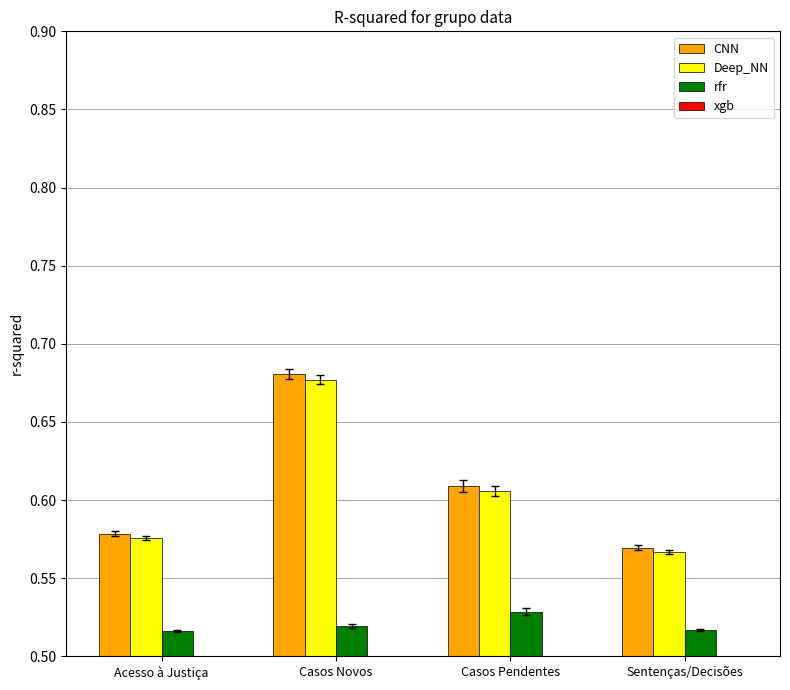

Count the number of categories in the chart.

4